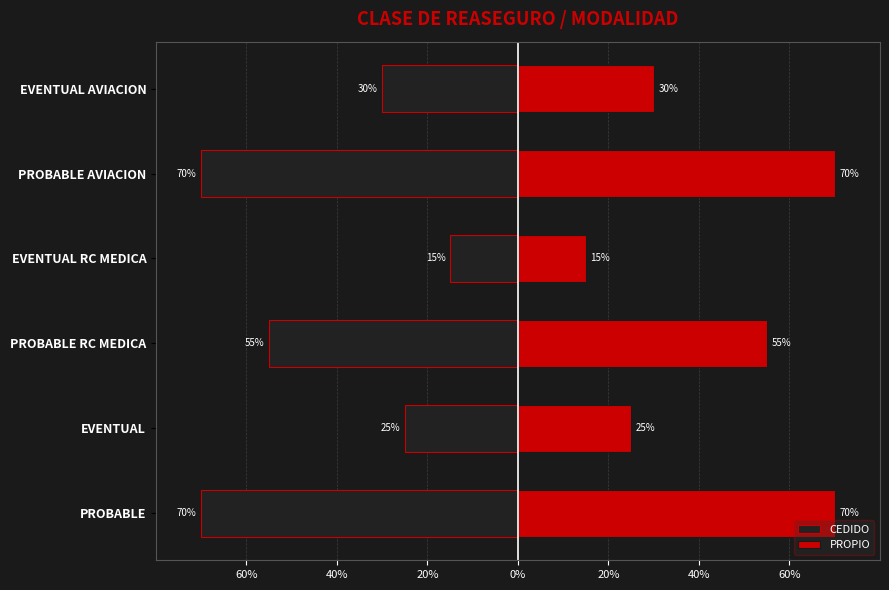

What is the sum of the PROPIO values at PROBABLE RC MEDICA and PROBABLE?

1.2